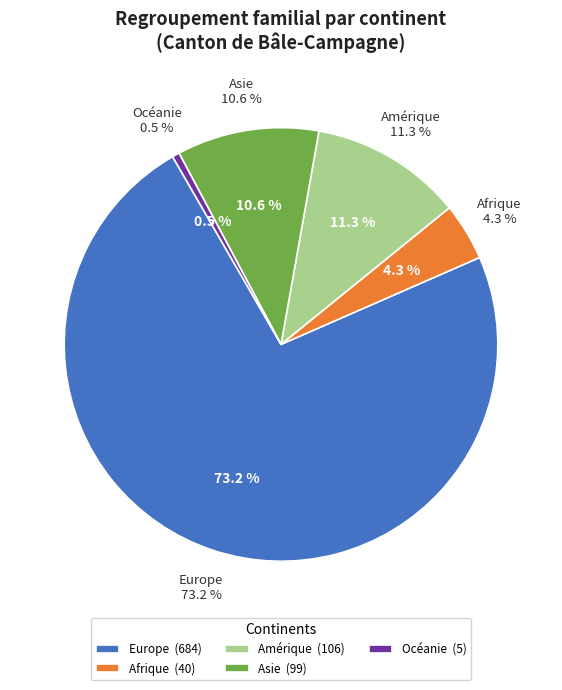

To the nearest percent, what is the average slice percentage?

20%